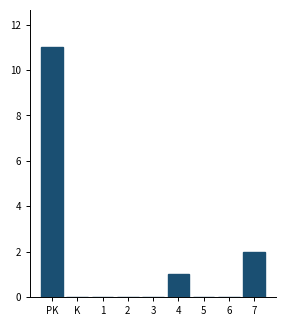

Reading left to right, extract all data points from this chart.

PK=11	K=0	1=0	2=0	3=0	4=1	5=0	6=0	7=2